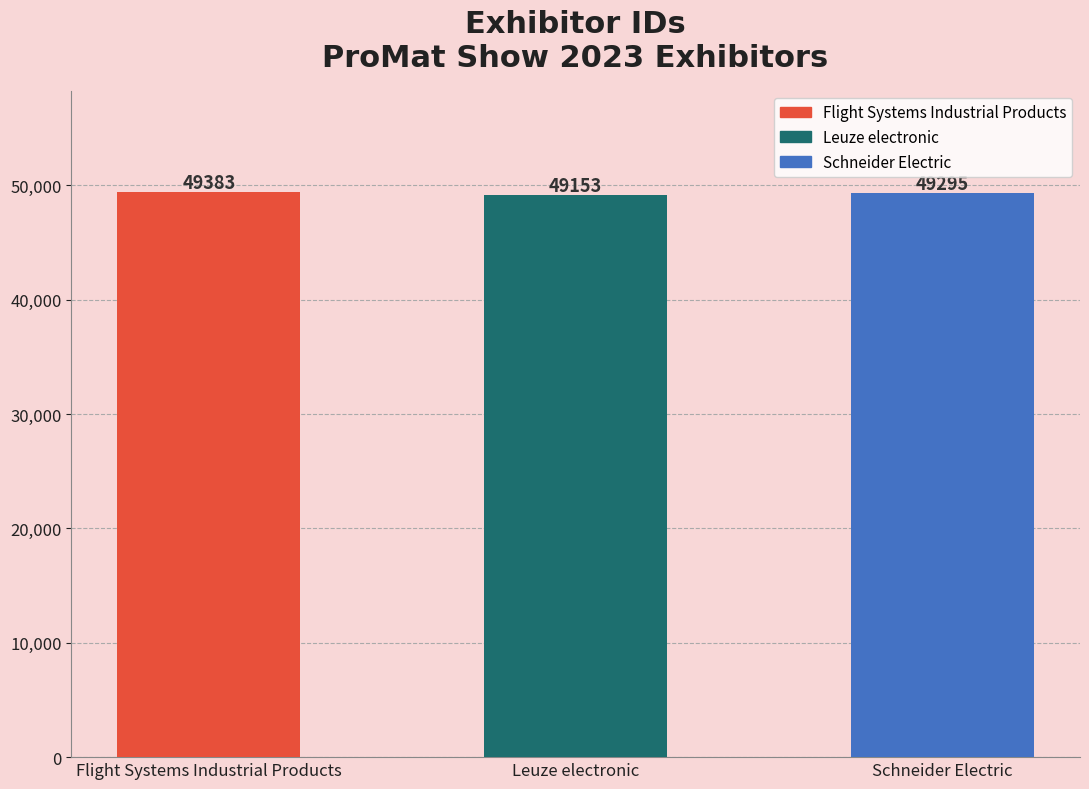

Is it true that the value at Leuze electronic is 20604?

False